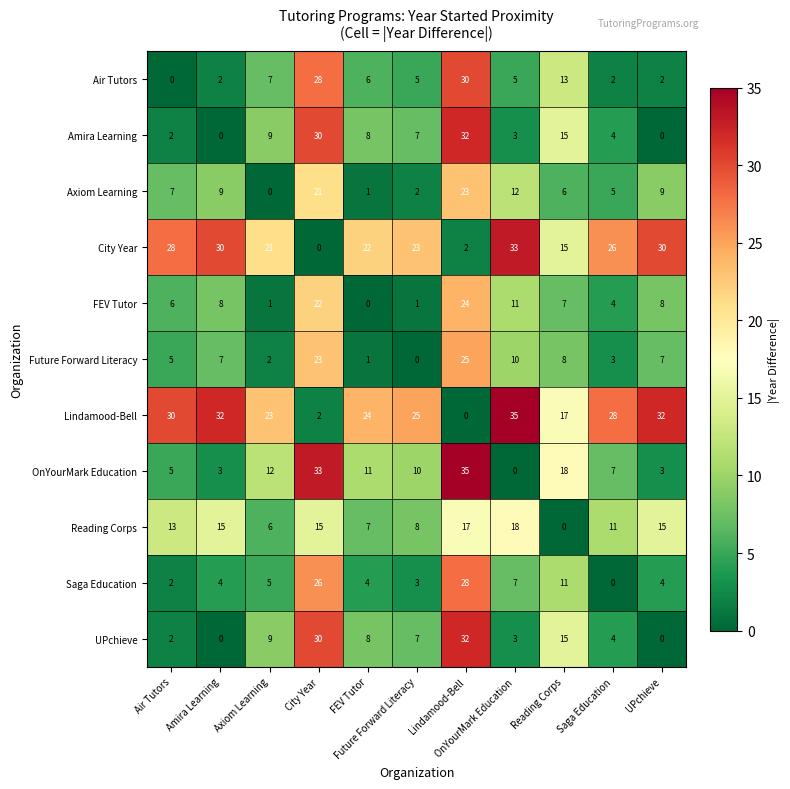

How many distinct data groups are displayed?

11